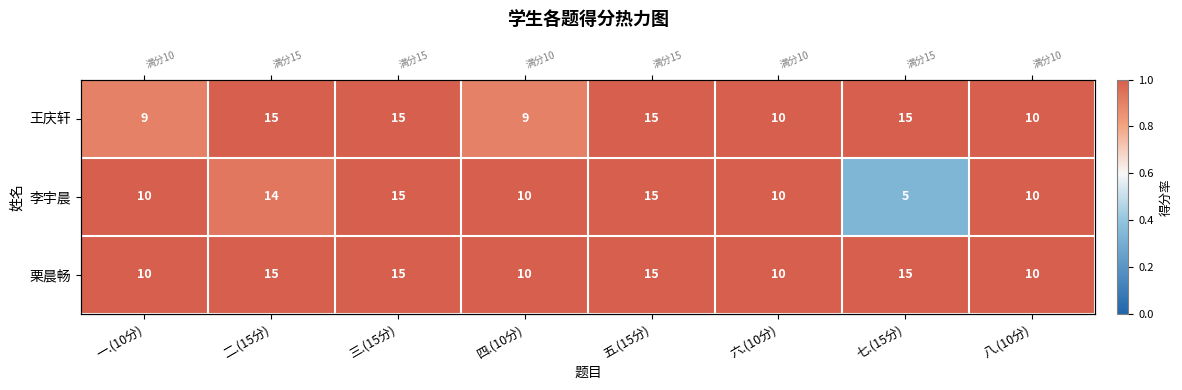

At how many categories does at least one series exceed 0?

8